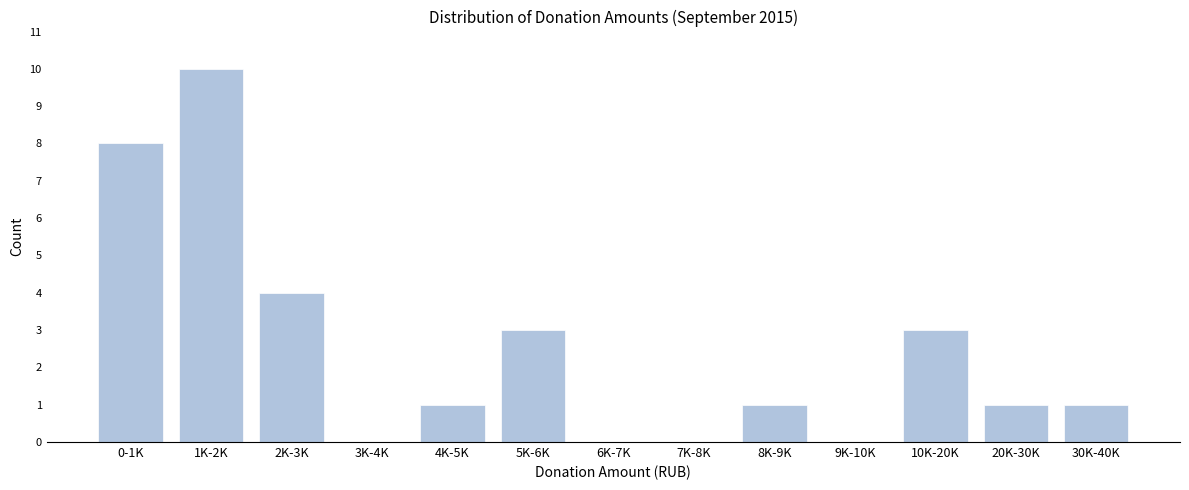

Reading left to right, list all the values displayed in this chart.

0-1K=8	1K-2K=10	2K-3K=4	3K-4K=0	4K-5K=1	5K-6K=3	6K-7K=0	7K-8K=0	8K-9K=1	9K-10K=0	10K-20K=3	20K-30K=1	30K-40K=1